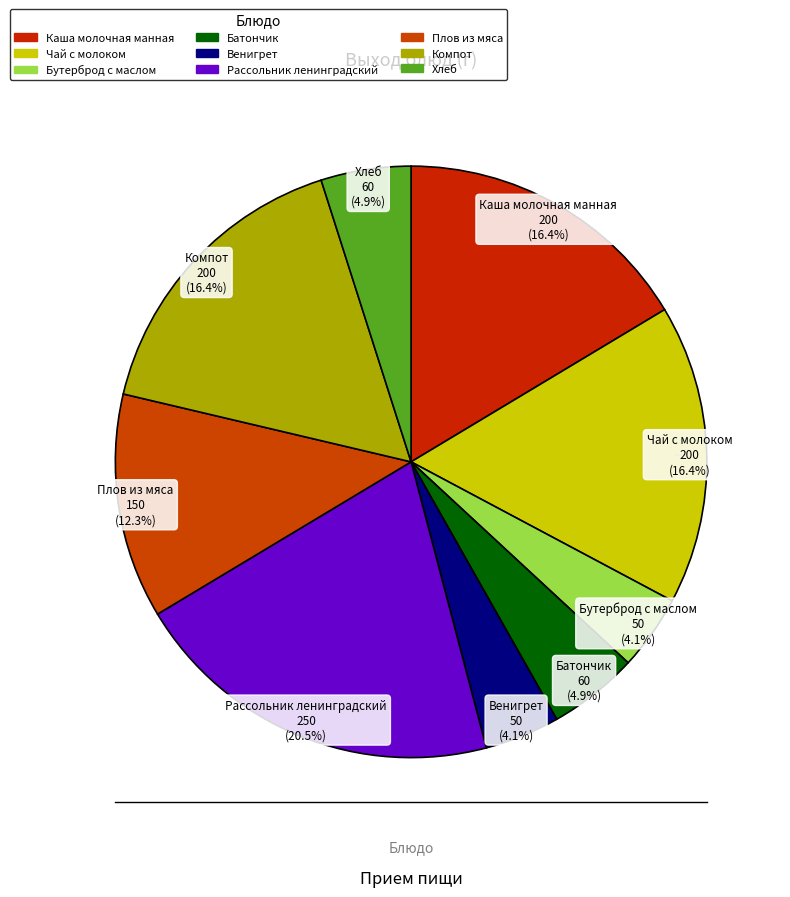

Count the number of slices in the pie.

9